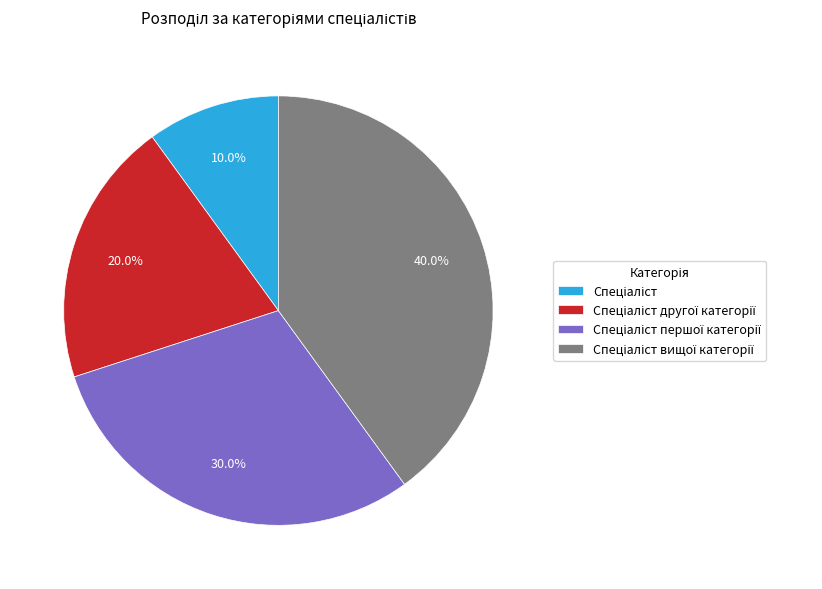

Is there a majority slice in this chart?

No